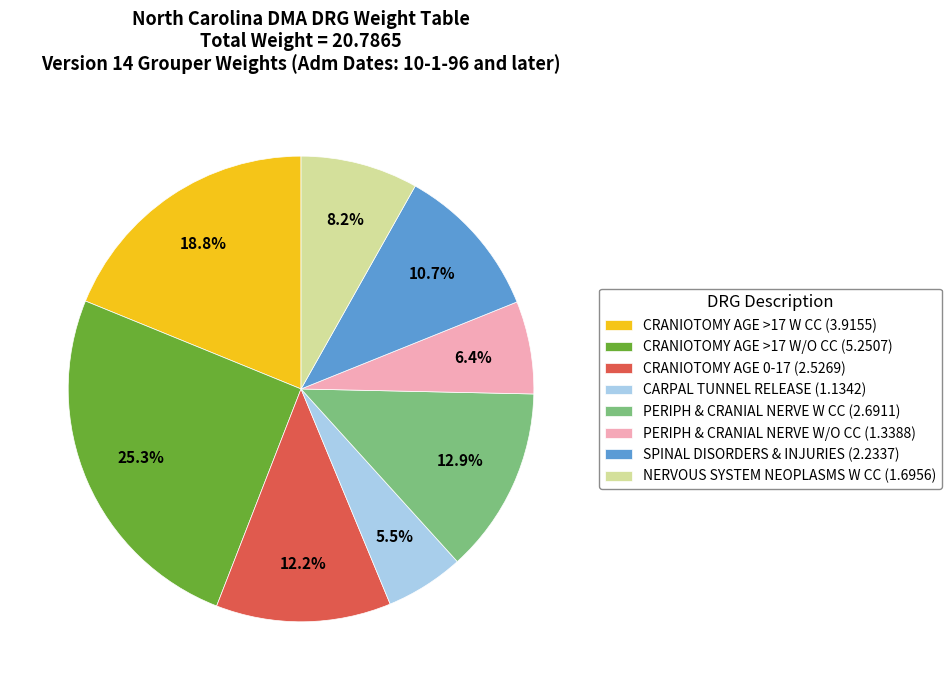

What is the ratio of the value at PERIPH & CRANIAL NERVE W CC (2.6911) to the value at SPINAL DISORDERS & INJURIES (2.2337)?

1.2